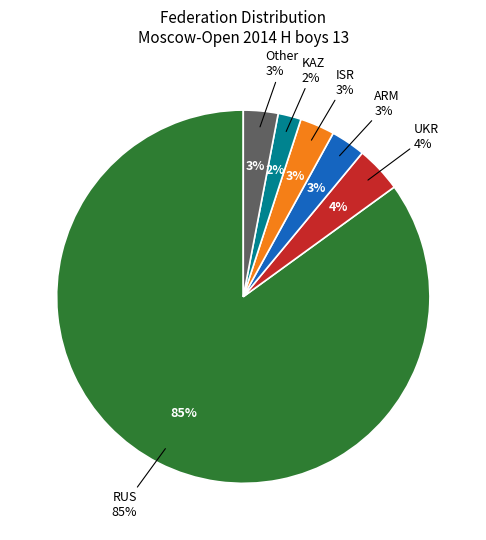

Combined, what portion of the pie is ARM and Other?

6.0%